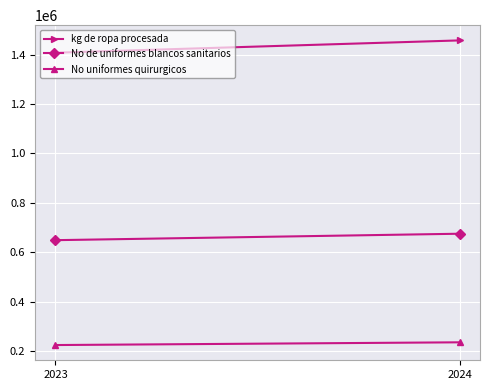

Which series has the largest total across all categories?

kg de ropa procesada